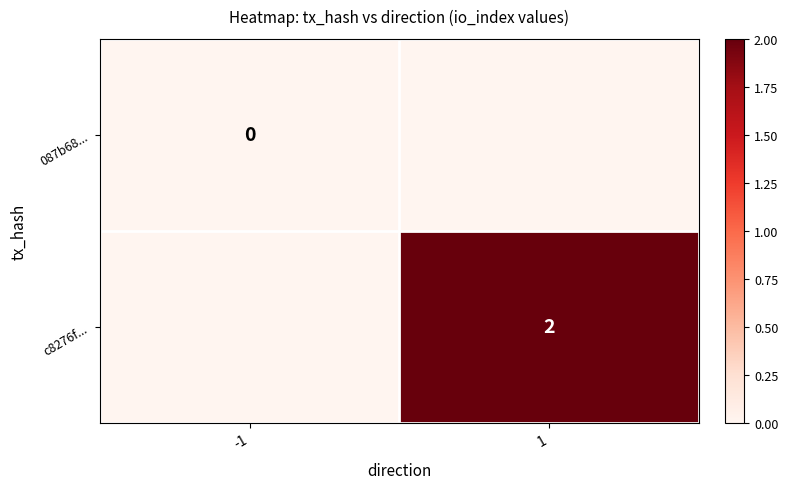

At how many categories does at least one series exceed 1?

1